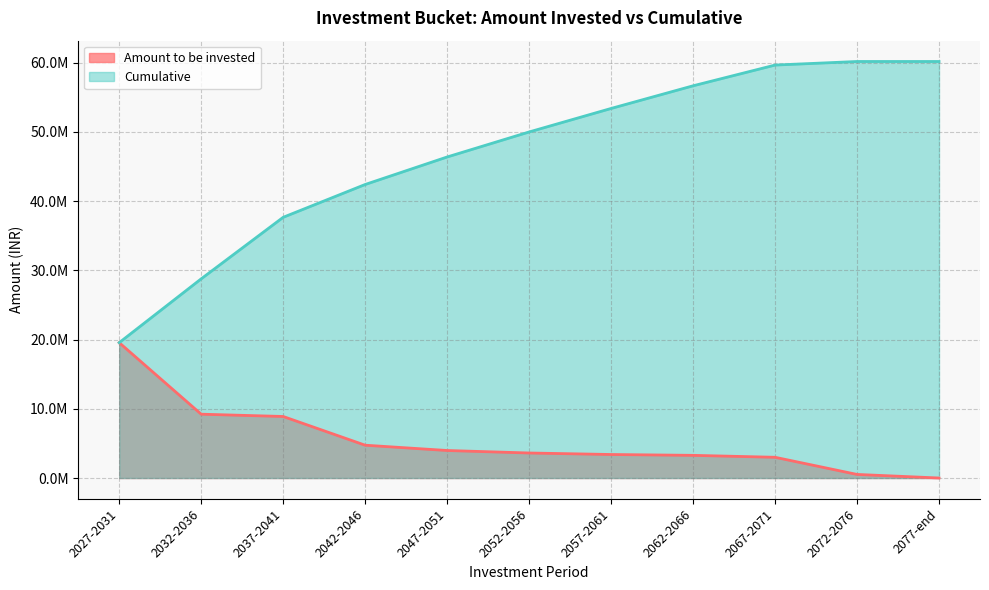

What are all the series names shown in the legend?

Amount to be invested, Cumulative